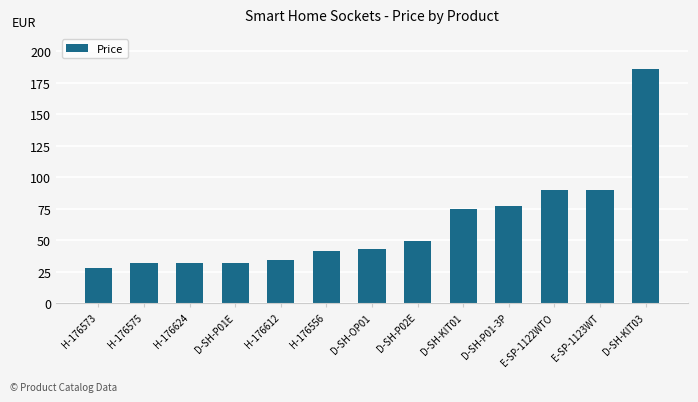

What is the difference between the maximum and minimum values?

158.4